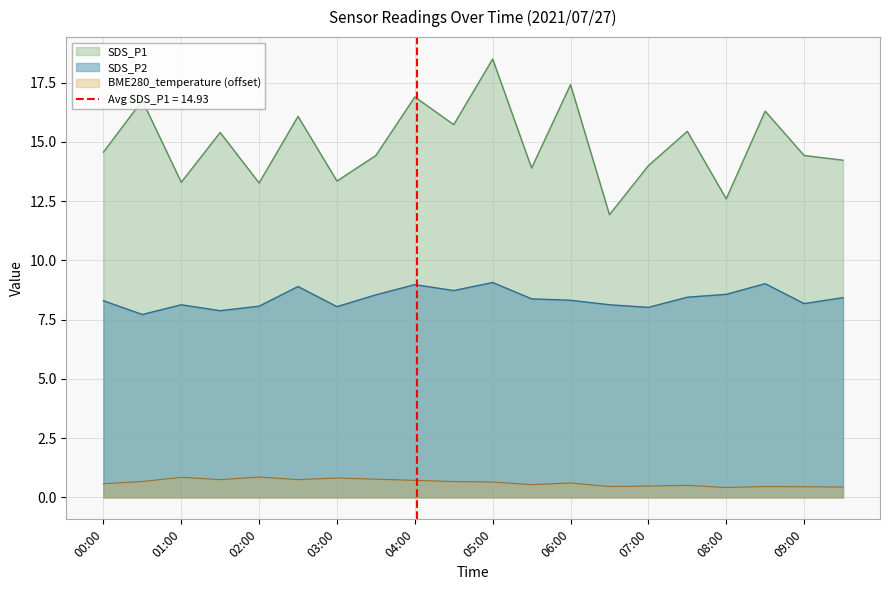

True or false: SDS_P1 and SDS_P2 intersect in this chart.

False